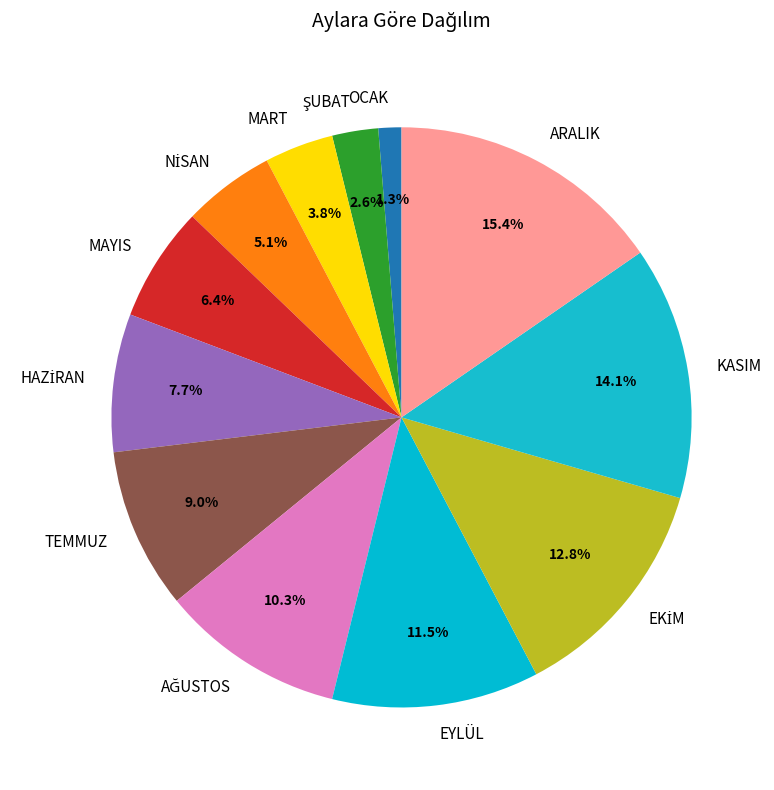

Does any single category account for the majority?

No